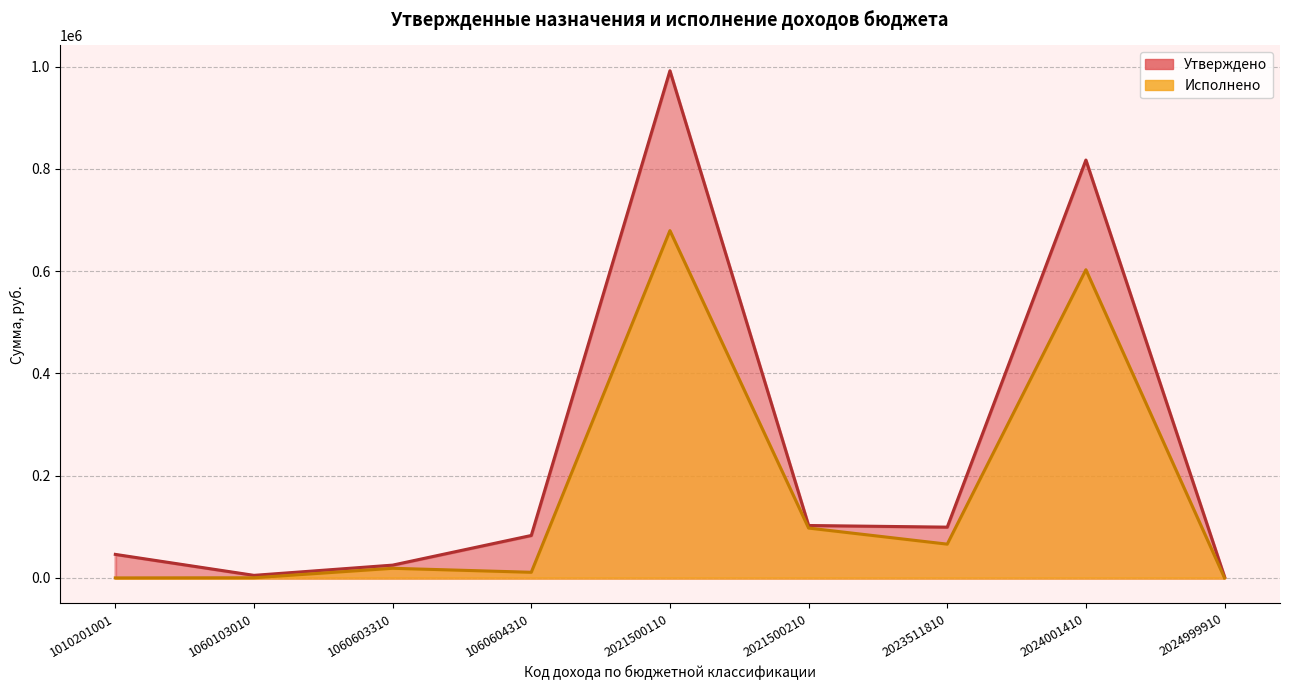

Which series has the widest spread of values?

Утверждено